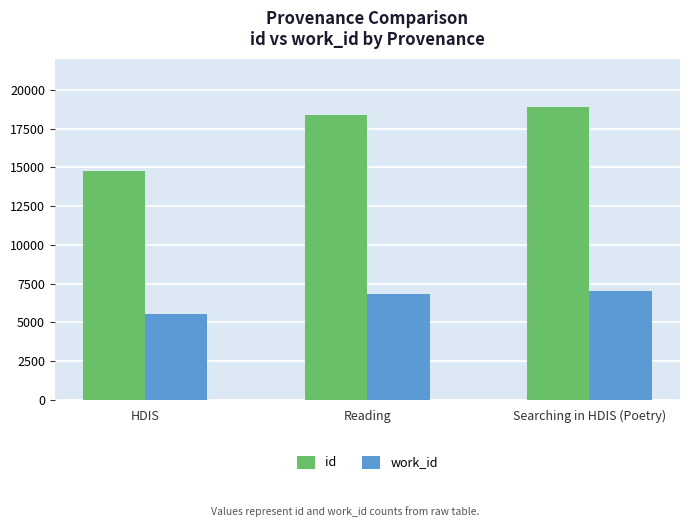

At which category is the sum across all series the highest?

Searching in HDIS (Poetry)